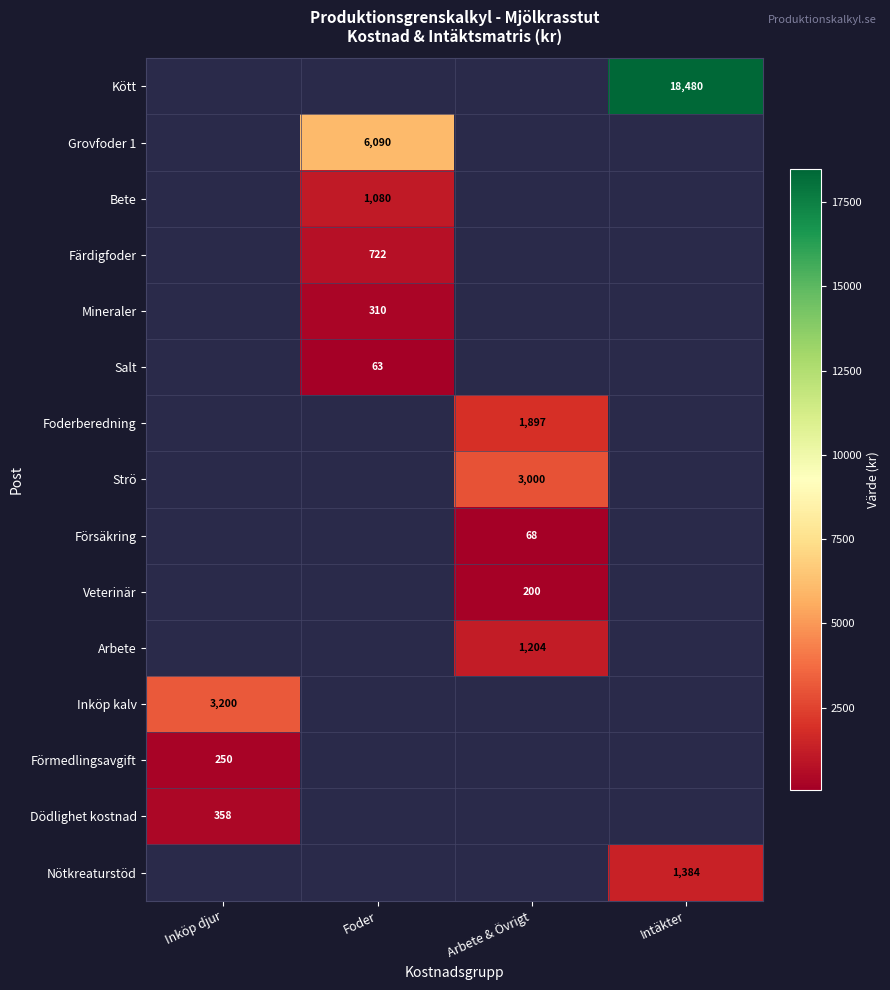

How many values in Grovfoder 1 are above zero?

1